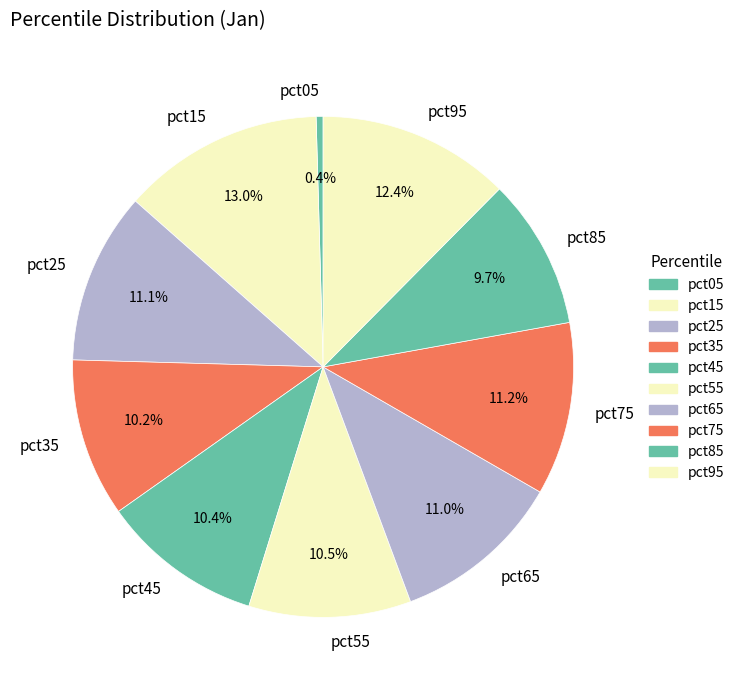

Between pct45 and pct95, which is larger?

pct95